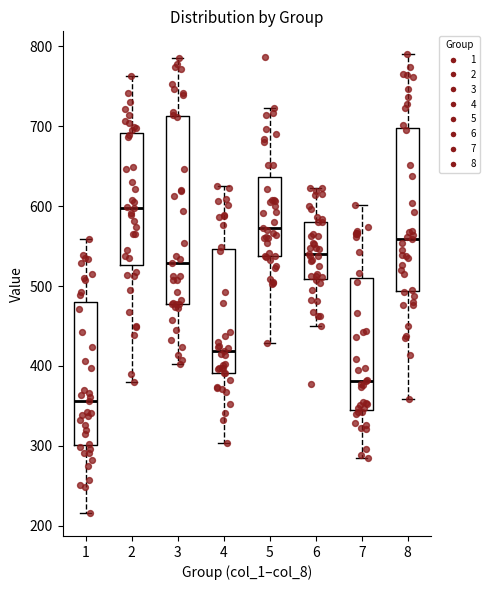

Where is the upper edge of the box at x = 4 on the y-axis? The values are not printed on the chart, so give them approximately, as read against the axis.

550